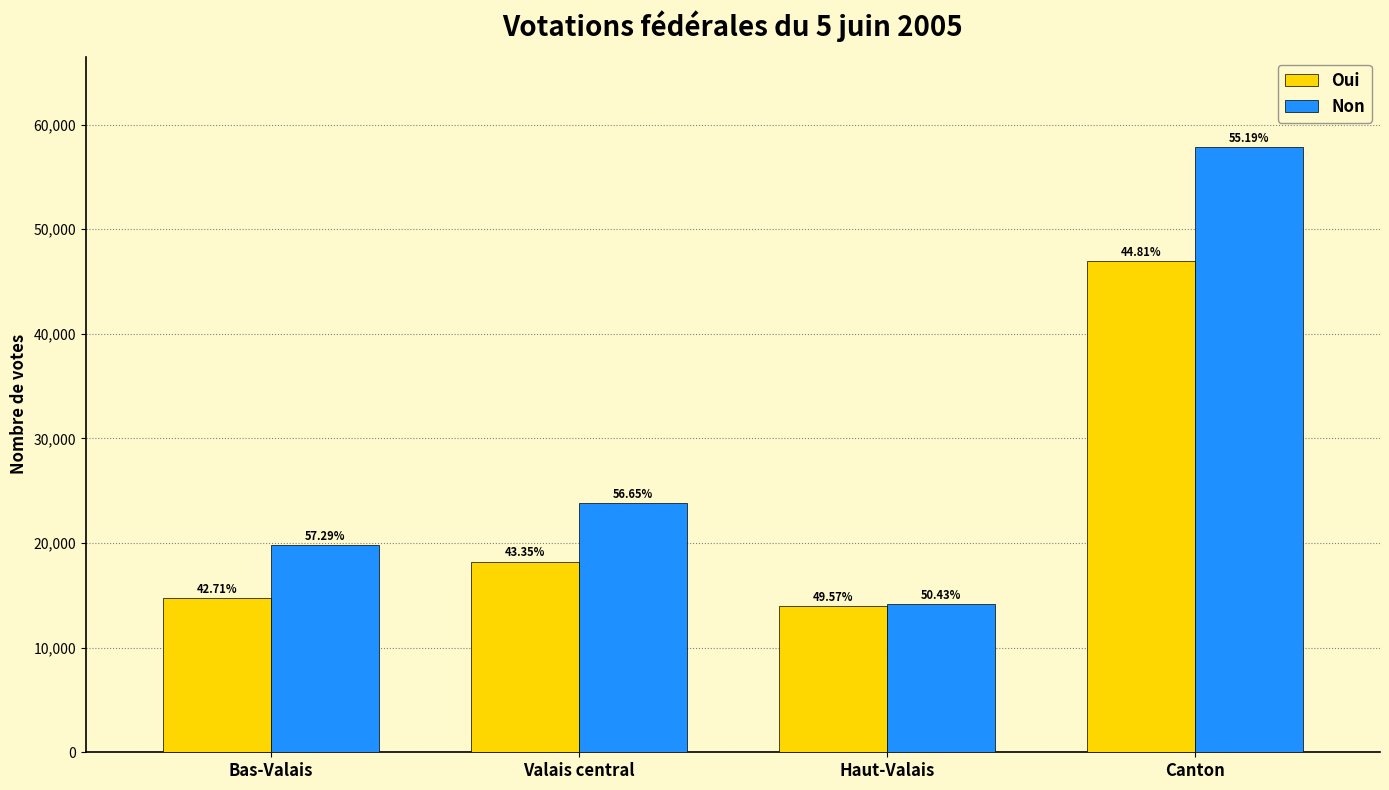

Reading left to right, what are all the values shown in this chart?

Oui: 14757	18228	13965	46950
Non: 19795	23824	14206	57825